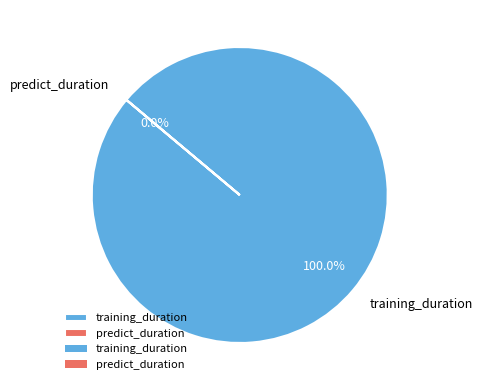

What percentage is the training_duration slice, to the nearest percent?

100%